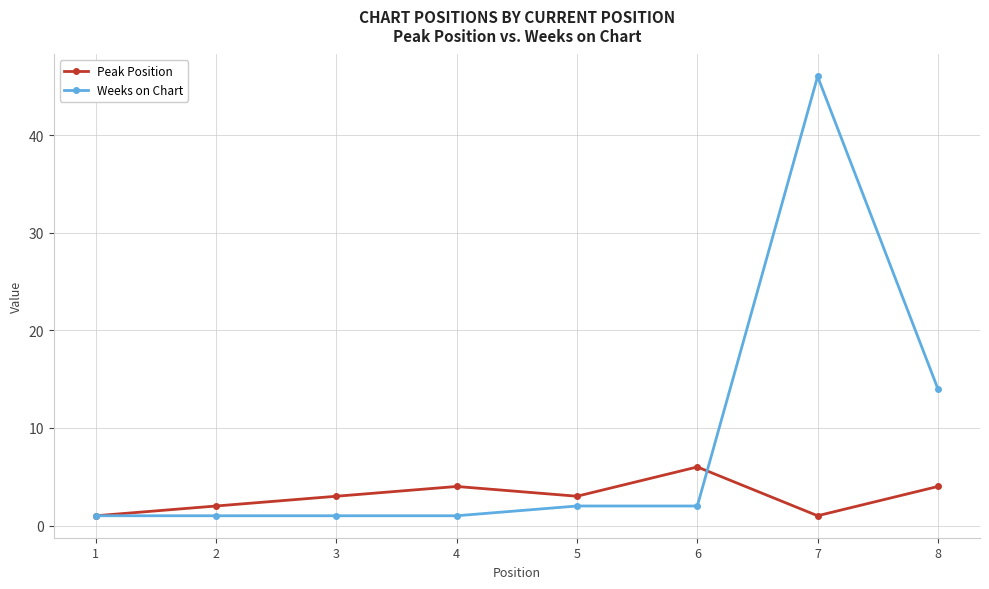

Where is Weeks on Chart nearest to the value 23?

8